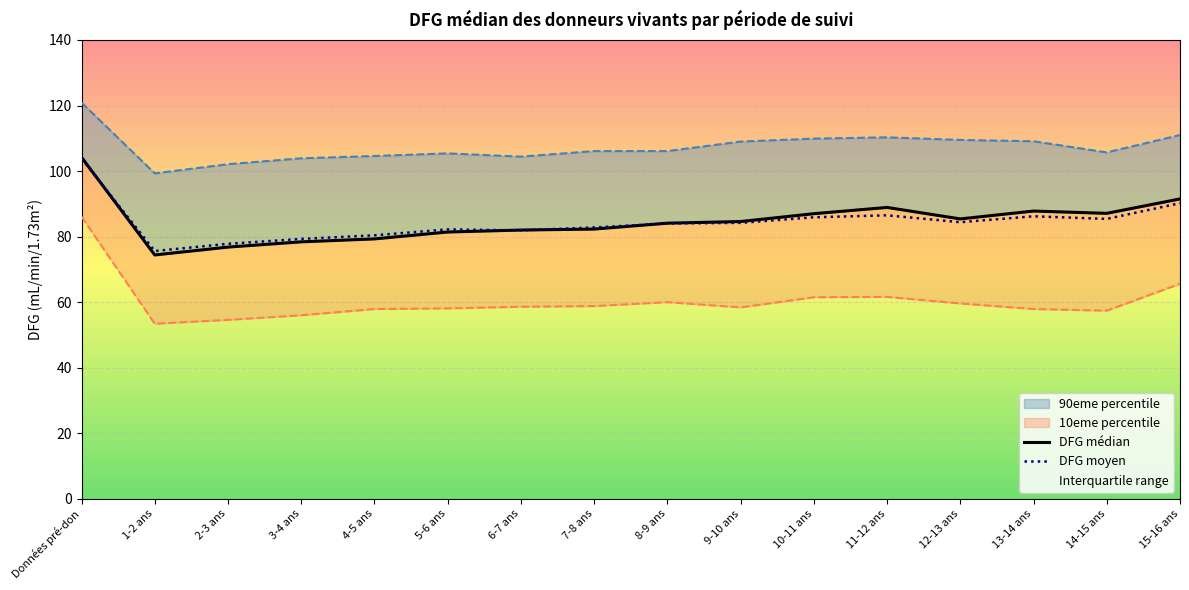

What is the average value of the DFG médian series?

84.7